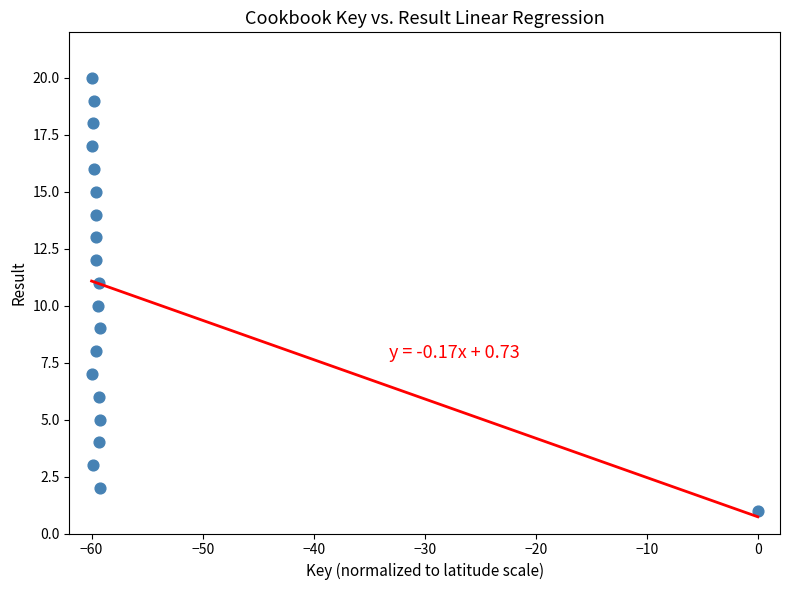

What is the range of Y values (max minus min)?

19